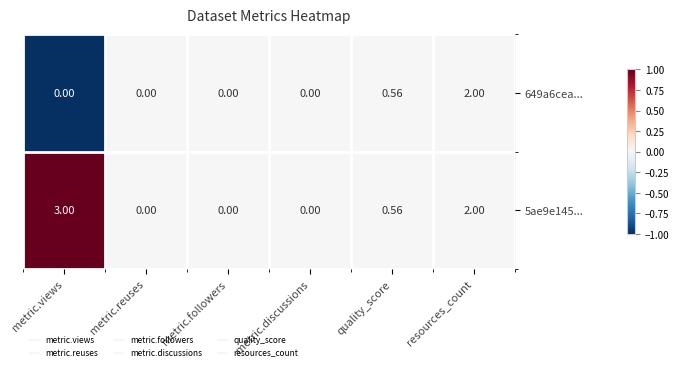

At which category is the sum across all series the highest?

resources_count